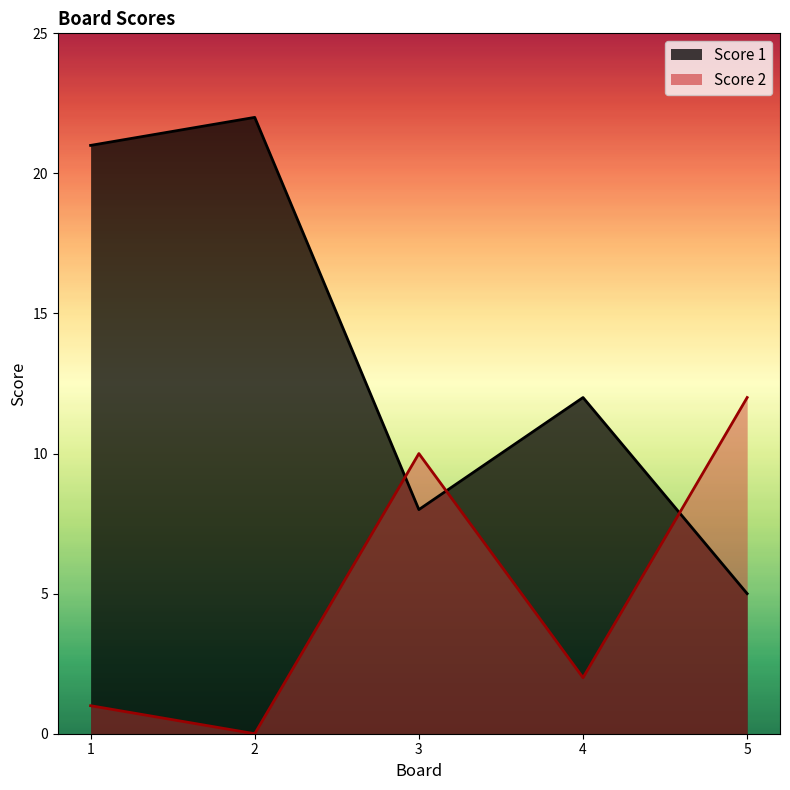

What is the difference between the highest and lowest values at 5?

7